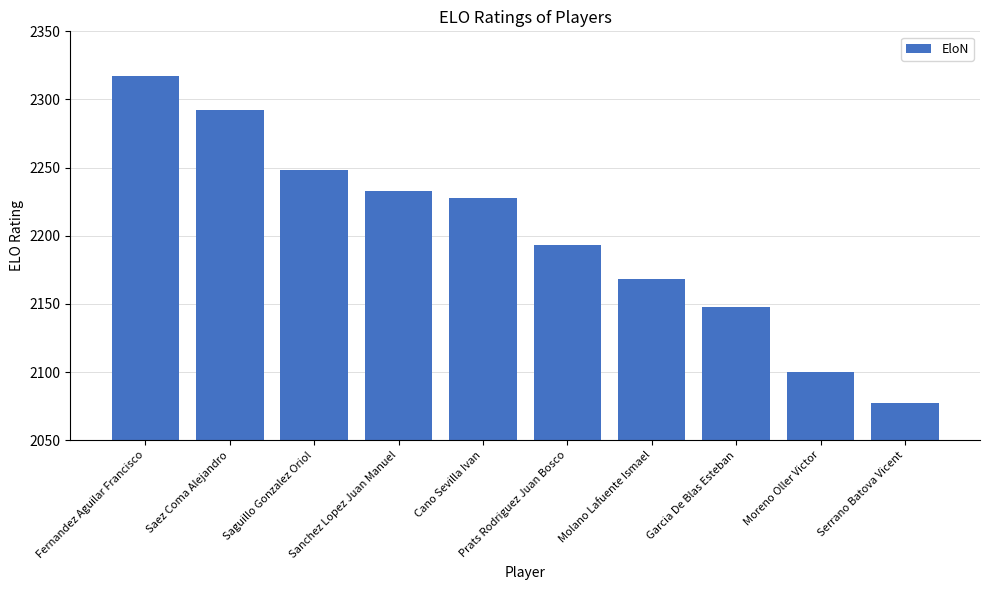

Reading left to right, list all the values displayed in this chart.

Fernandez Aguilar Francisco=2317	Saez Coma Alejandro=2292	Saguillo Gonzalez Oriol=2248	Sanchez Lopez Juan Manuel=2233	Cano Sevilla Ivan=2228	Prats Rodriguez Juan Bosco=2193	Molano Lafuente Ismael=2168	Garcia De Blas Esteban=2148	Moreno Oller Victor=2100	Serrano Batova Vicent=2077